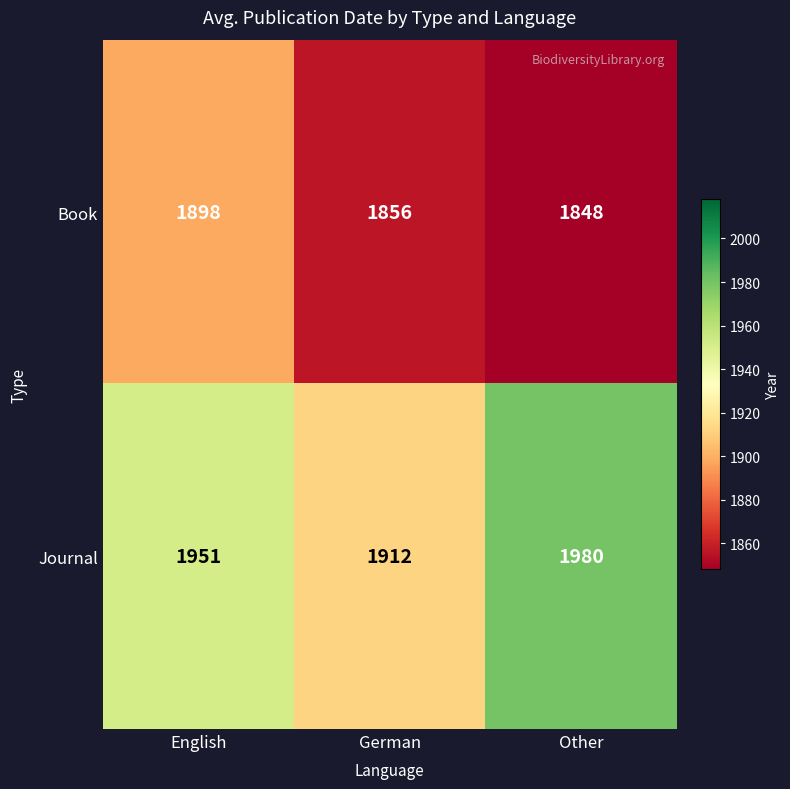

Reading left to right, what are all the values shown in this chart?

Book: 1898	1856	1848
Journal: 1951	1912	1980